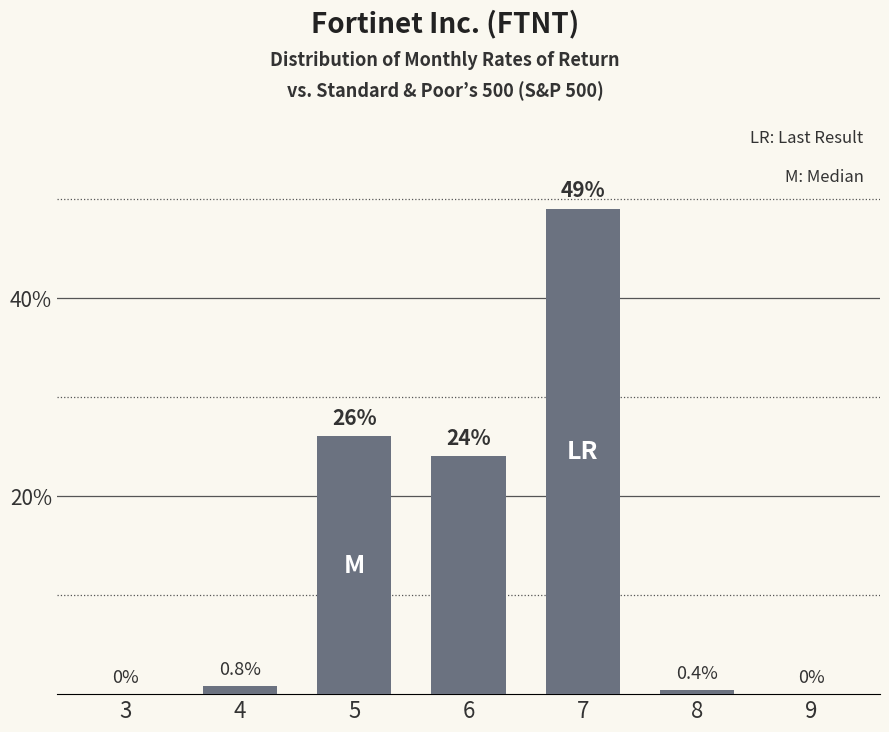

Reading left to right, list all the values displayed in this chart.

3=0.0	4=0.8	5=26.0	6=24.0	7=49.0	8=0.4	9=0.0